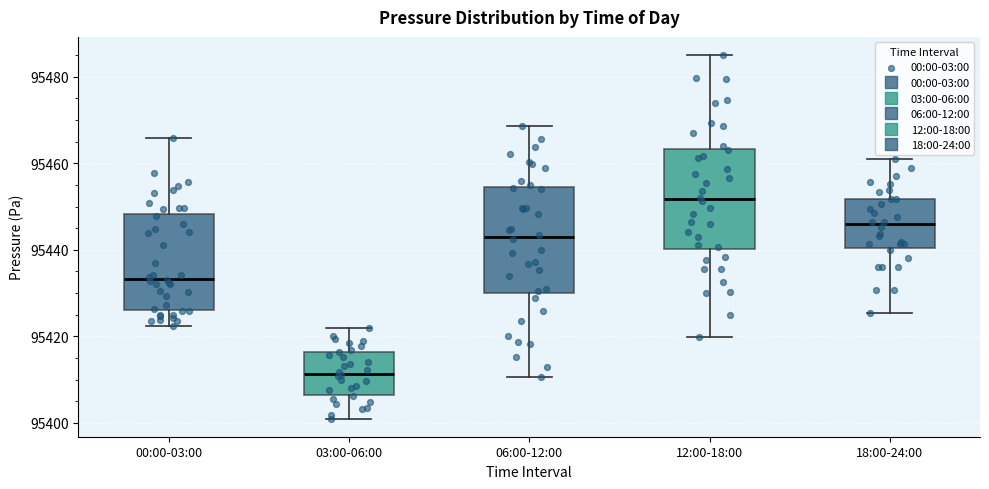

Which box's median line is the lowest?

03:00-06:00